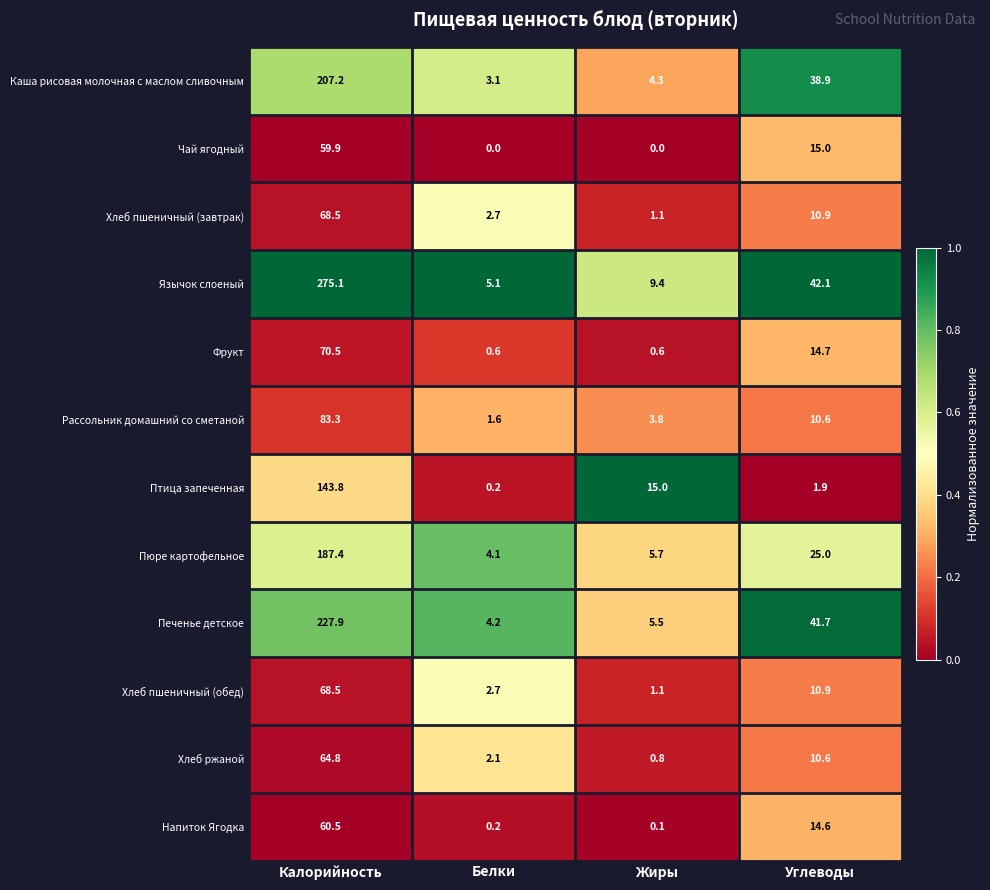

Which series has the widest spread of values?

Язычок слоеный